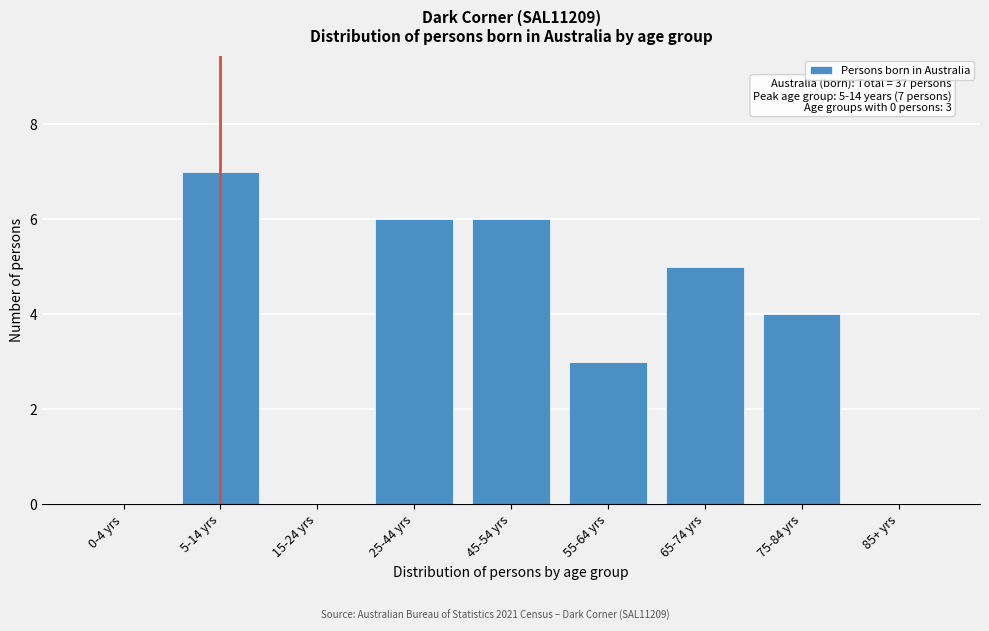

Reading left to right, what are all the values shown in this chart?

0-4 yrs=0	5-14 yrs=7	15-24 yrs=0	25-44 yrs=6	45-54 yrs=6	55-64 yrs=3	65-74 yrs=5	75-84 yrs=4	85+ yrs=0